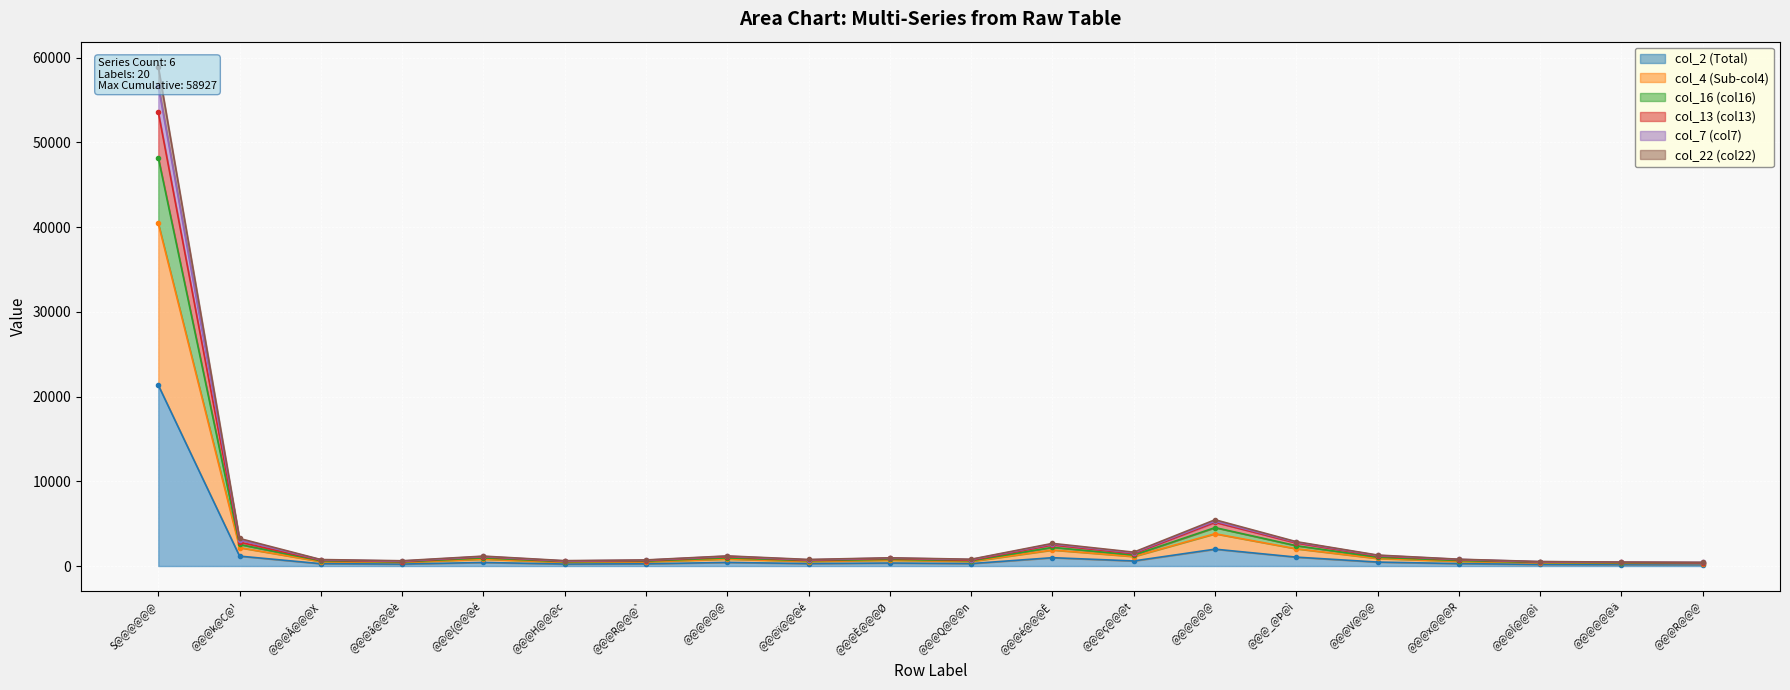

What are all the series names shown in the legend?

col_2 (Total), col_4 (Sub-col4), col_16 (col16), col_13 (col13), col_7 (col7), col_22 (col22)